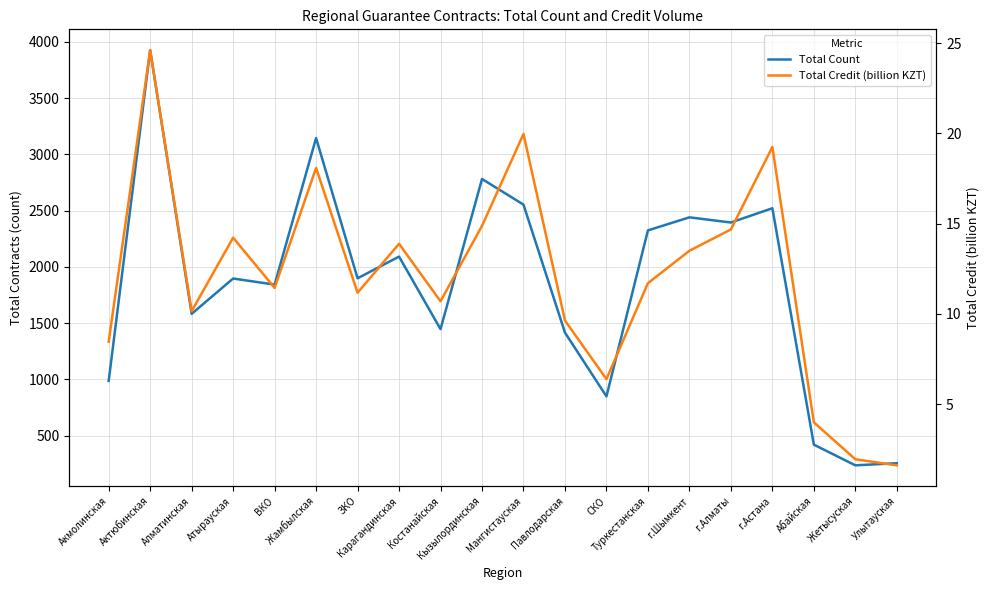

What is the greatest value displayed?

3928.0